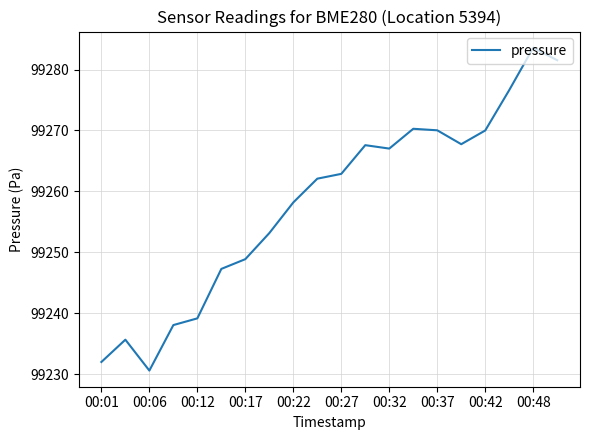

What is the maximum value shown in the chart?

99283.6